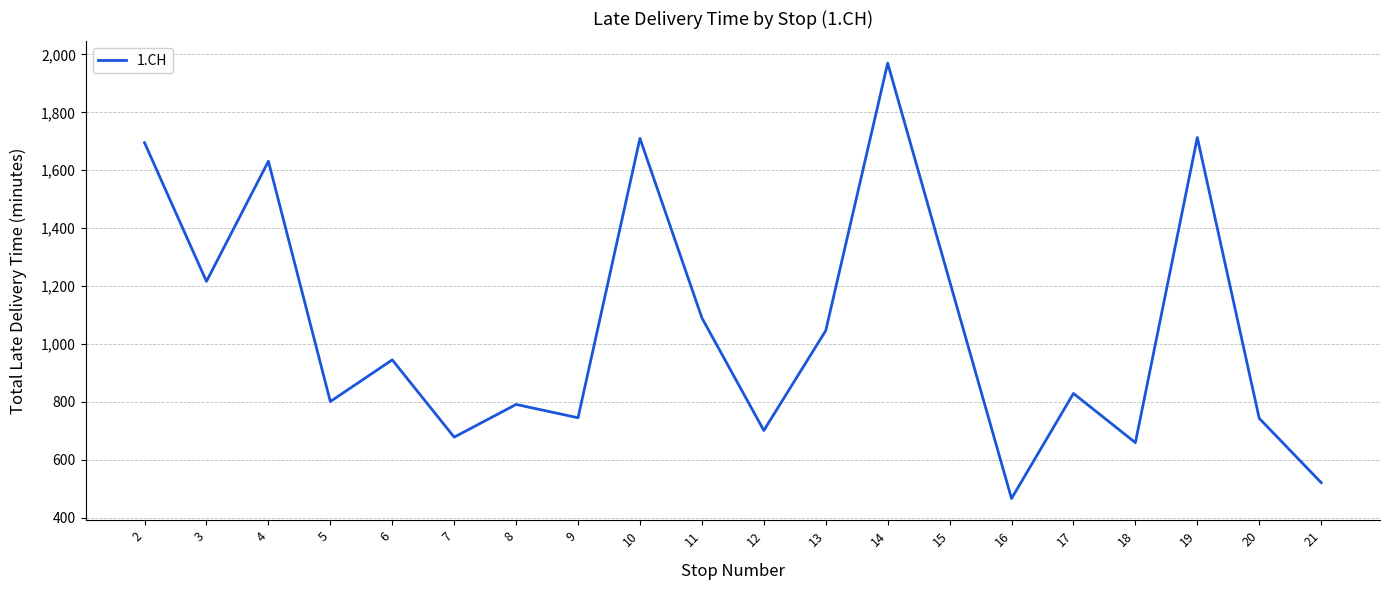

What is the sum of all values?

21167